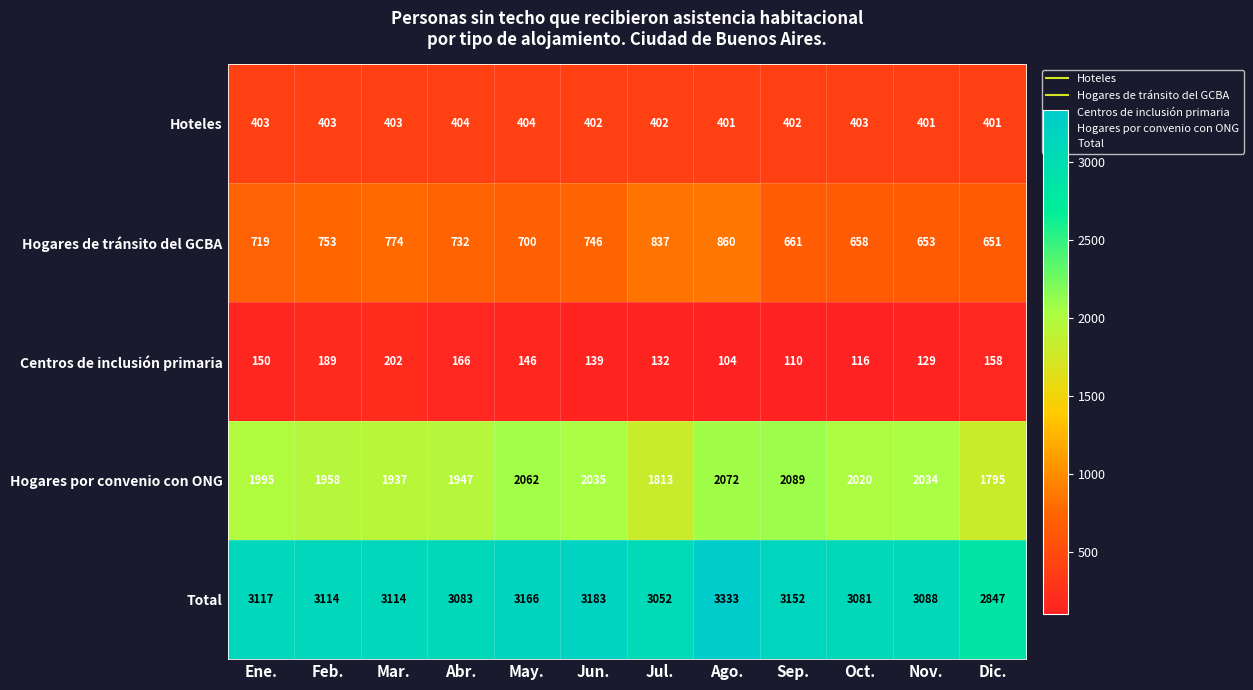

What is the approximate value of Total at Dic., to the nearest 5?

2845